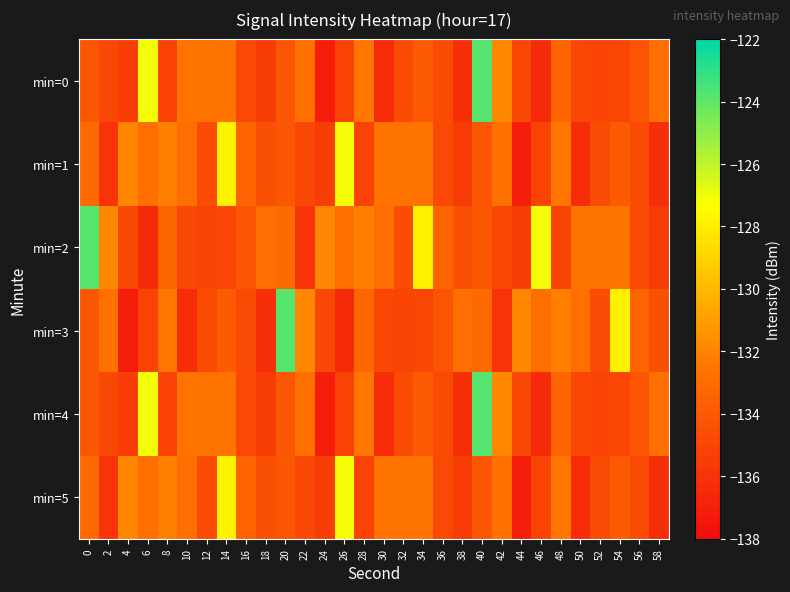

Which category has the lowest value across all series?

24